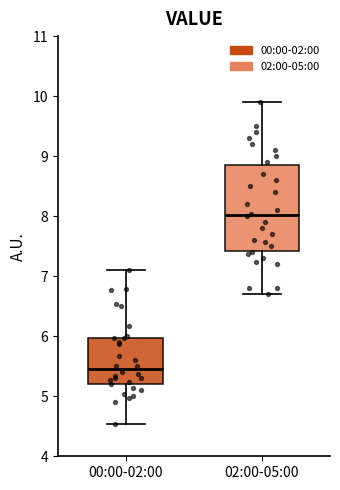

Reading left to right, transcribe this box plot: for each box, give where its median line is, the range the box spans, and where its two whiskers end, as read against the y-axis. The values are not printed on the chart, so give them approximately, as read against the axis.

00:00-02:00: median 5.5, box 5.2 to 6.0, whiskers 4.5 to 7.1
02:00-05:00: median 8.0, box 7.4 to 8.9, whiskers 6.7 to 9.9